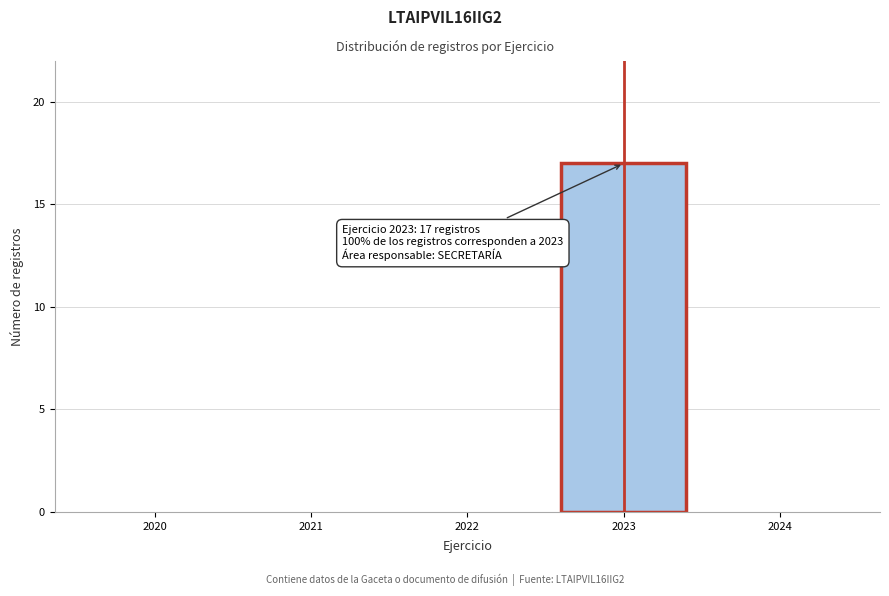

Reading right to left, what are all the values shown in this chart?

2024=0	2023=17	2022=0	2021=0	2020=0